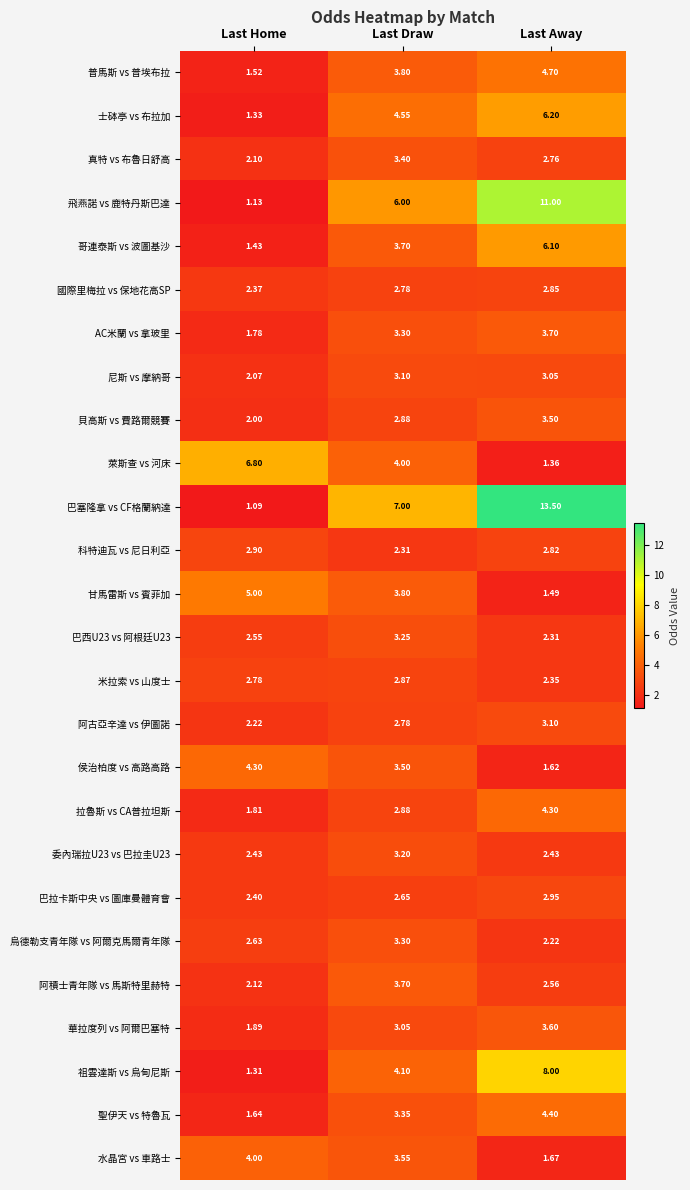

At which label does 華拉度列 vs 阿爾巴塞特 reach its peak?

Last Away